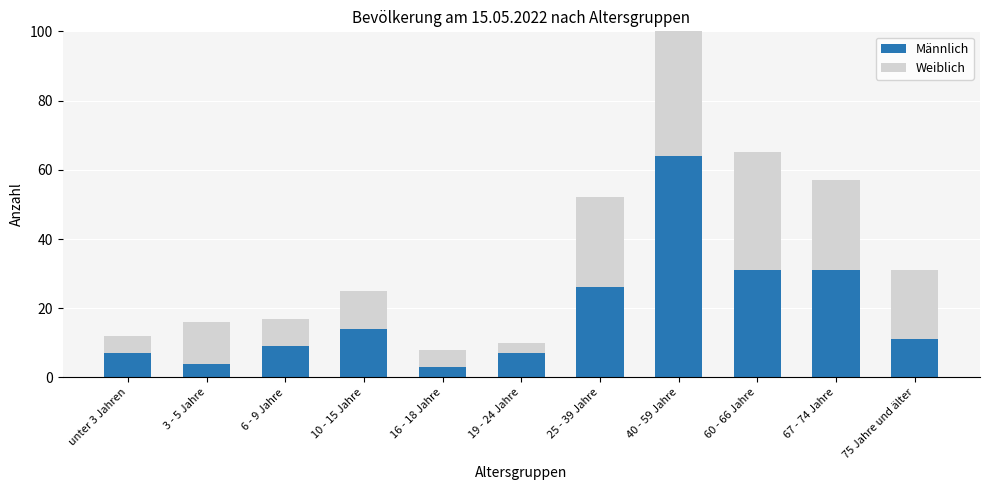

What position from the left is 10 - 15 Jahre?

4